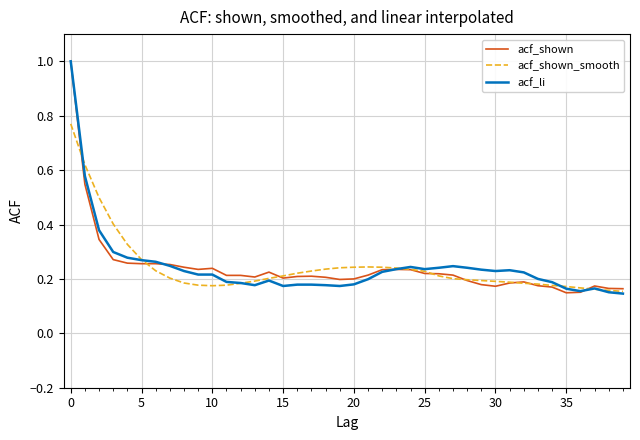

What is the highest value of the acf_li series?

1.0